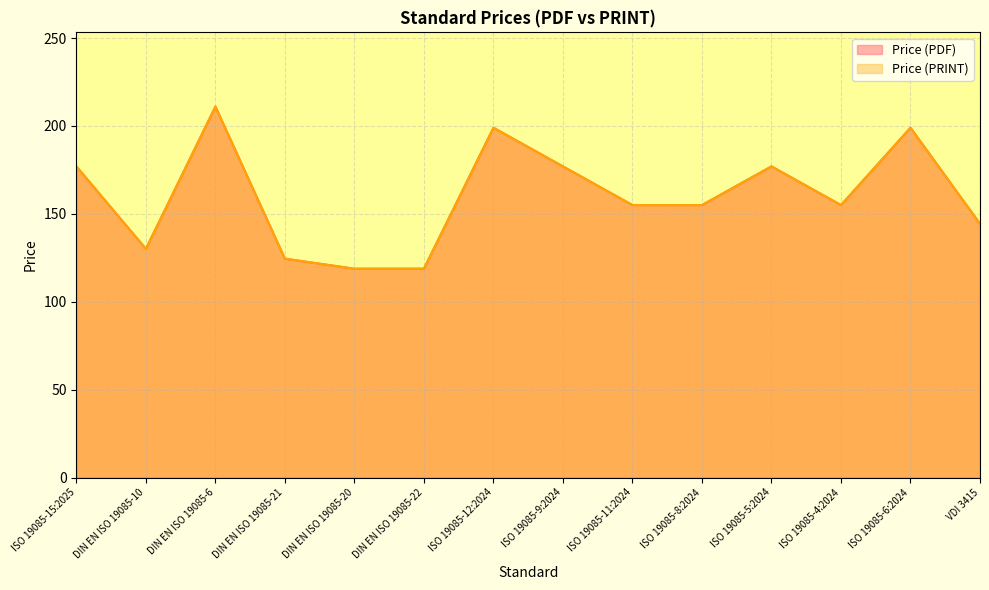

What is the difference between the second highest and minimum values in the Price (PRINT) series?

80.2